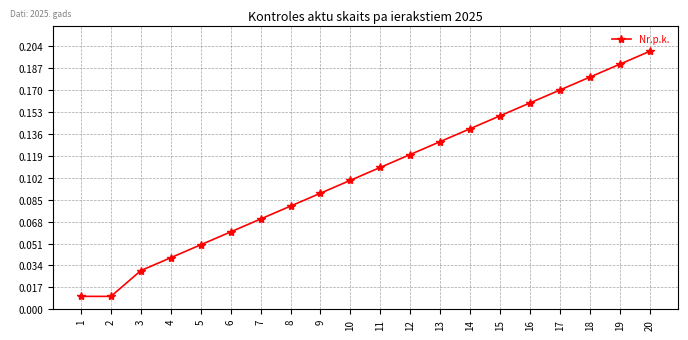

What is the sum of all values?

2.1